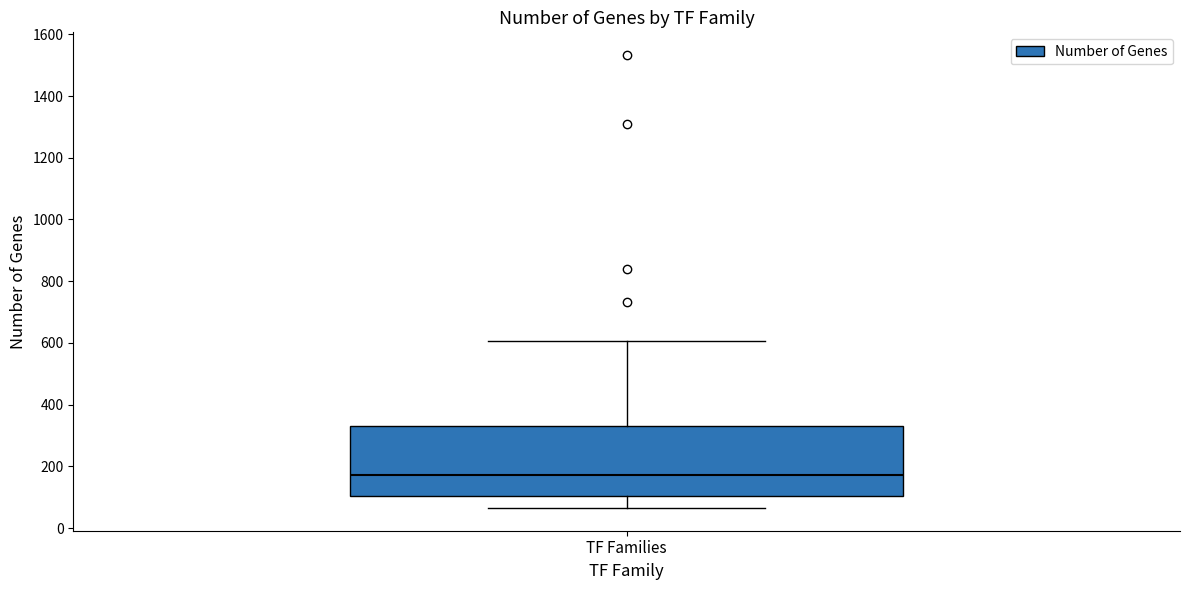

Where does the lower whisker of the box for TF Families end on the y-axis? The values are not printed on the chart, so give them approximately, as read against the axis.

60